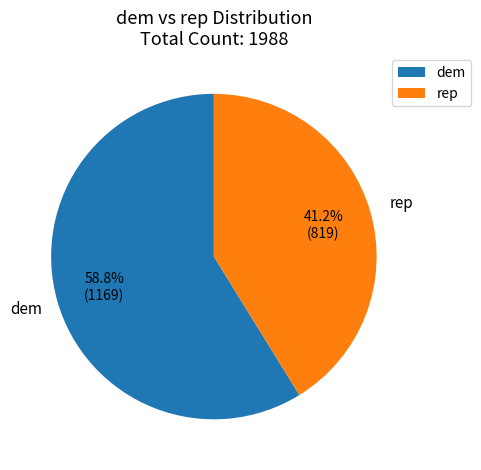

How many slices are in this pie chart?

2